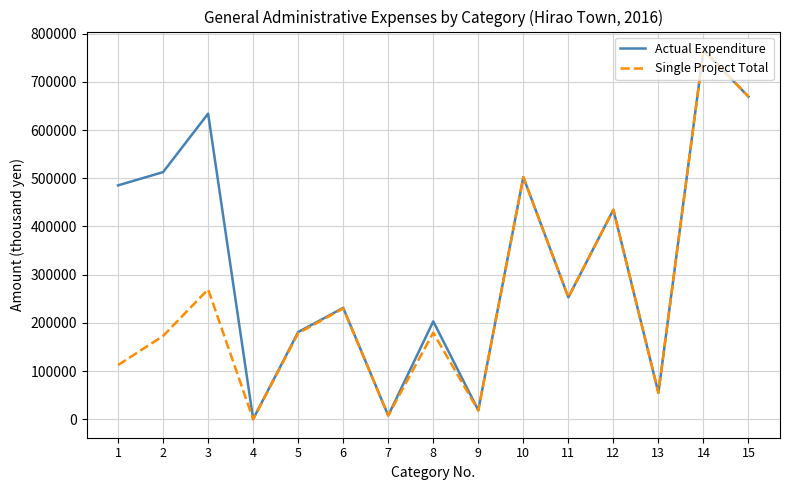

Does the chart display data point markers on the line(s)?

No